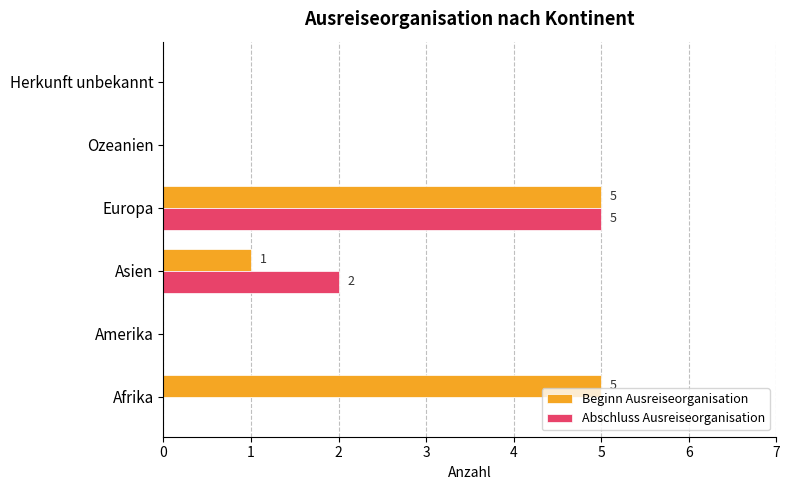

True or false: Beginn Ausreiseorganisation has a value of 2 at Amerika.

False